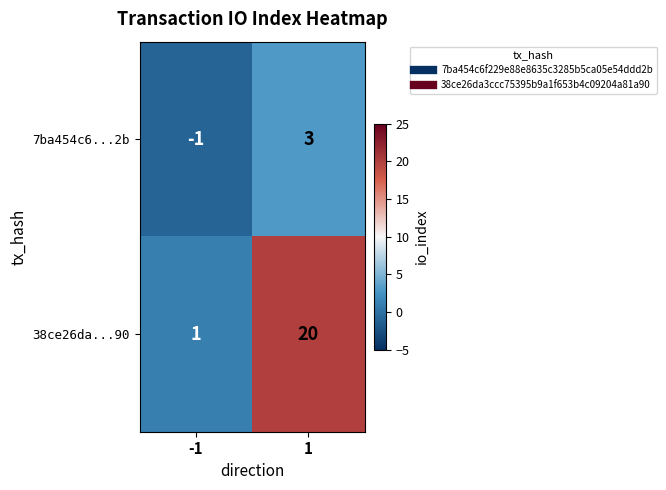

Which series has the largest total across all categories?

38ce26da...90